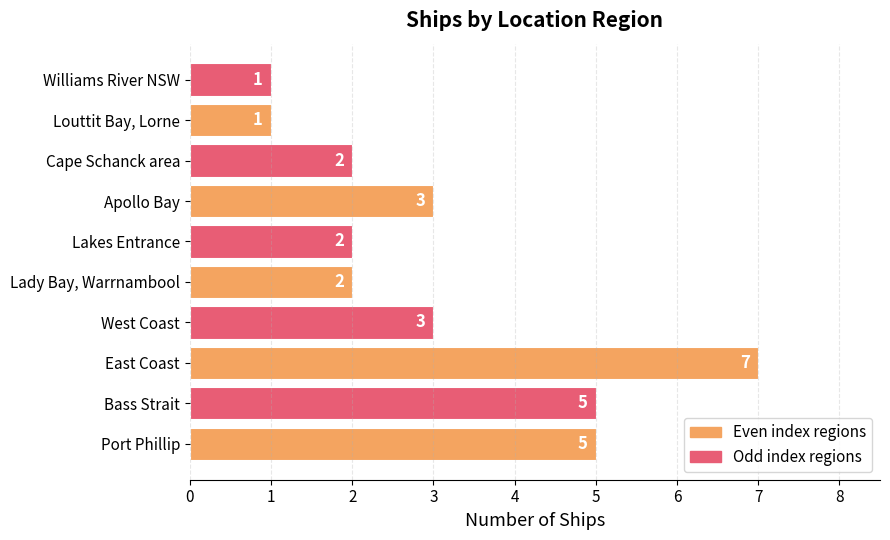

How many values are between 2 and 5?

7